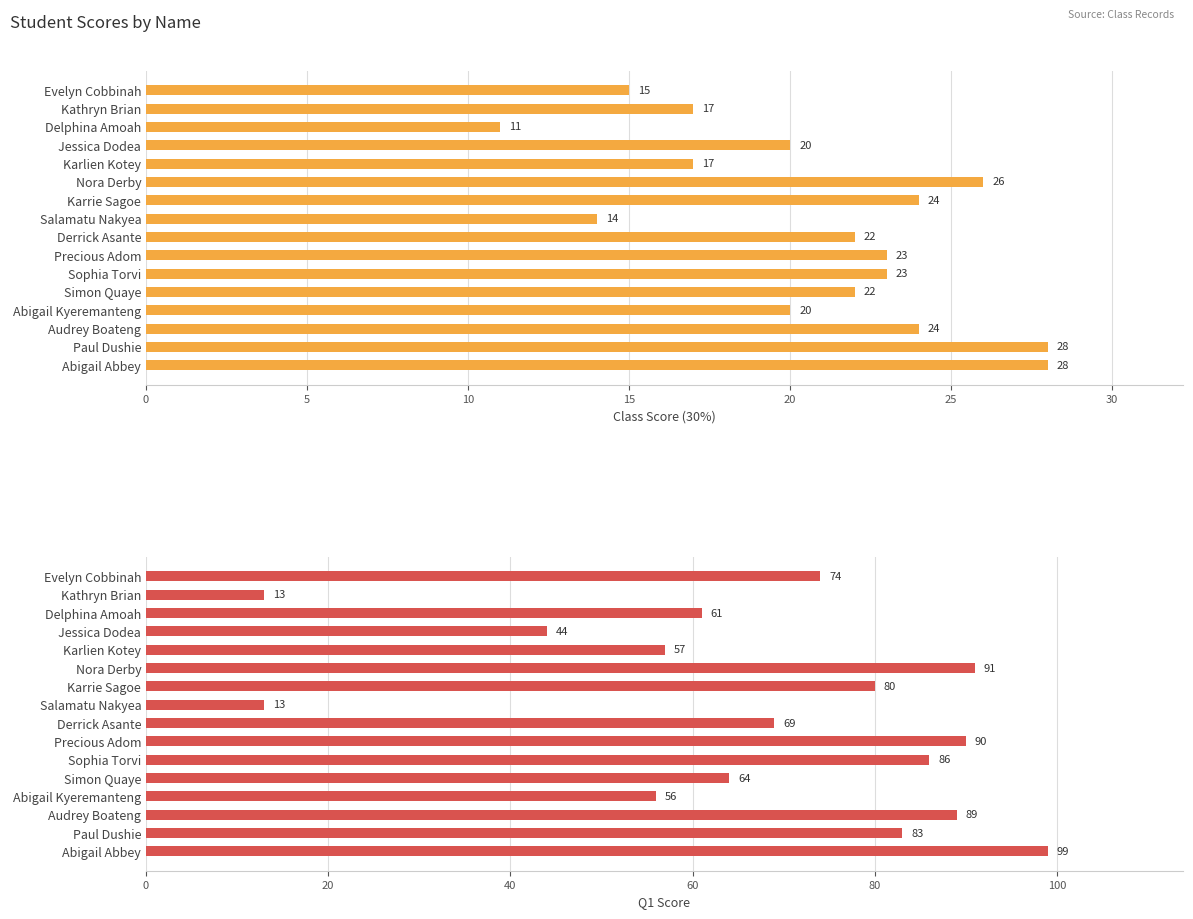

The value of Q1 Score at Derrick Asante is 69. True or false?

True